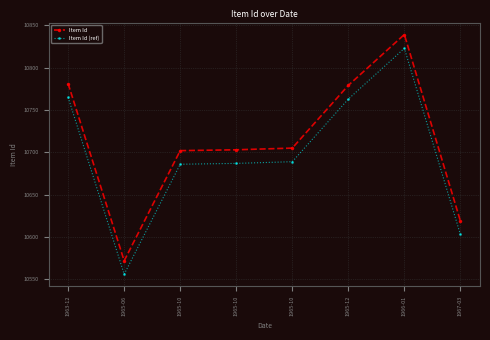

True or false: Item Id and Item Id (ref) cross at least once.

False